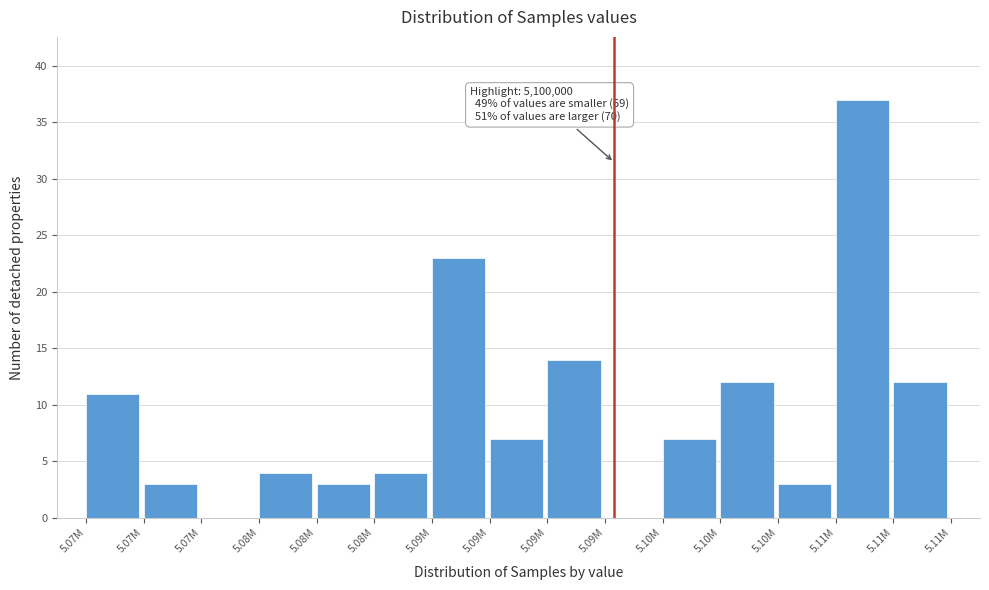

How many categories are shown in the chart?

15